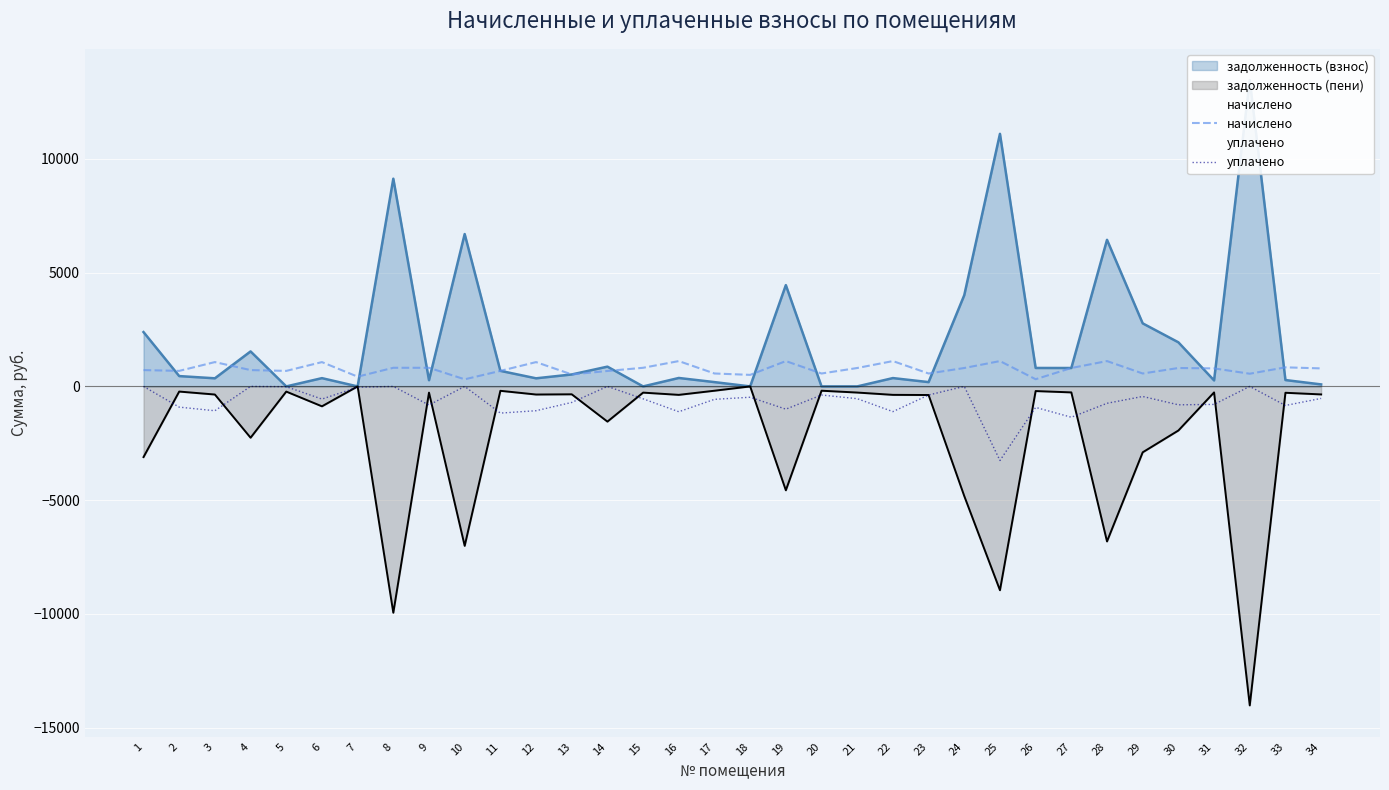

What is the difference between the maximum and minimum values in the уплачено series?

3257.2